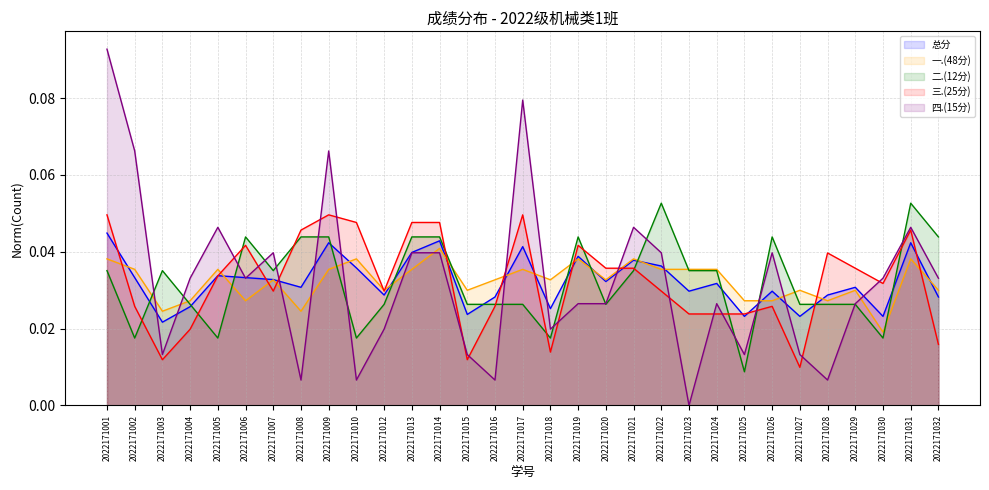

Reading right to left, list all the values displayed in this chart.

总分: 0.0	0.0	0.0	0.0	0.0	0.0	0.0	0.0	0.0	0.0	0.0	0.0	0.0	0.0	0.0	0.0	0.0	0.0	0.0	0.0	0.0	0.0	0.0	0.0	0.0	0.0	0.0	0.0	0.0	0.0	0.0
一.(48分): 0.0	0.0	0.0	0.0	0.0	0.0	0.0	0.0	0.0	0.0	0.0	0.0	0.0	0.0	0.0	0.0	0.0	0.0	0.0	0.0	0.0	0.0	0.0	0.0	0.0	0.0	0.0	0.0	0.0	0.0	0.0
二.(12分): 0.0	0.1	0.0	0.0	0.0	0.0	0.0	0.0	0.0	0.0	0.1	0.0	0.0	0.0	0.0	0.0	0.0	0.0	0.0	0.0	0.0	0.0	0.0	0.0	0.0	0.0	0.0	0.0	0.0	0.0	0.0
三.(25分): 0.0	0.0	0.0	0.0	0.0	0.0	0.0	0.0	0.0	0.0	0.0	0.0	0.0	0.0	0.0	0.0	0.0	0.0	0.0	0.0	0.0	0.0	0.0	0.0	0.0	0.0	0.0	0.0	0.0	0.0	0.0
四.(15分): 0.0	0.0	0.0	0.0	0.0	0.0	0.0	0.0	0.0	0.0	0.0	0.0	0.0	0.0	0.0	0.1	0.0	0.0	0.0	0.0	0.0	0.0	0.1	0.0	0.0	0.0	0.0	0.0	0.0	0.1	0.1